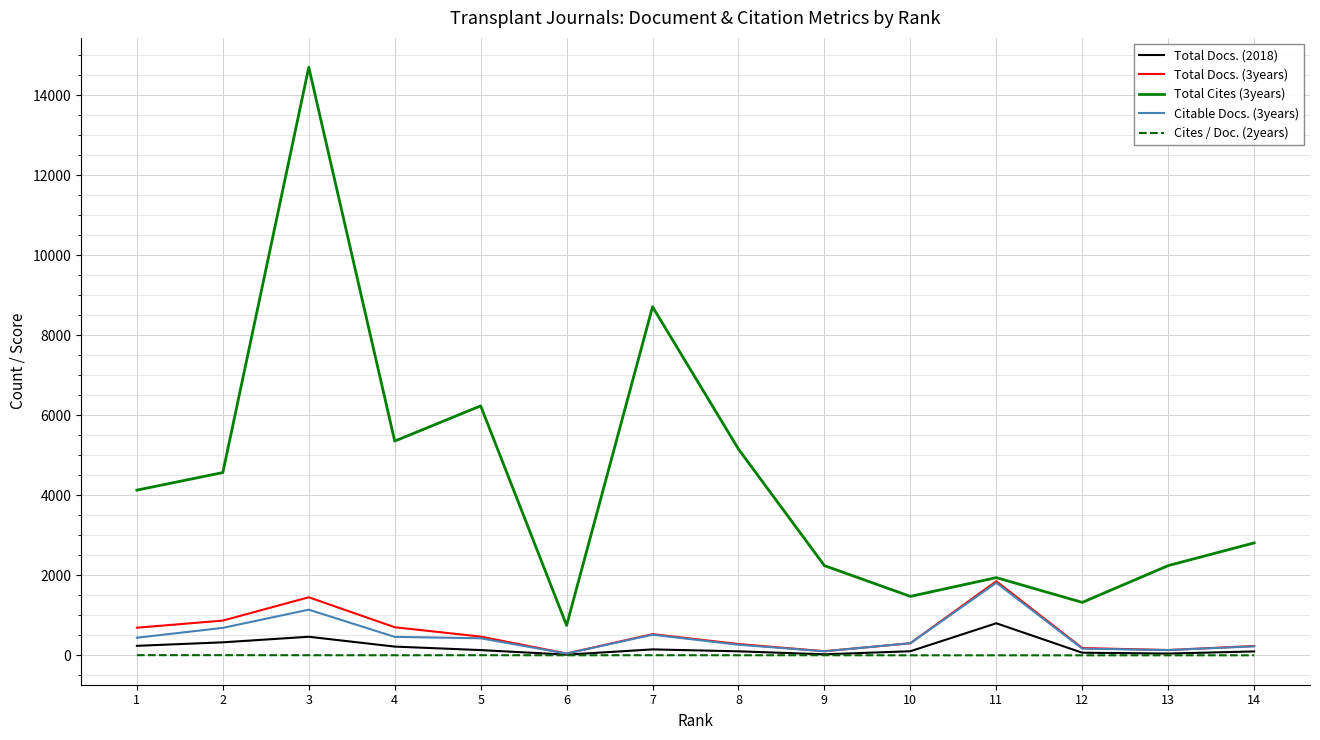

True or false: Total Cites (3years) and Total Docs. (2018) intersect in this chart.

False